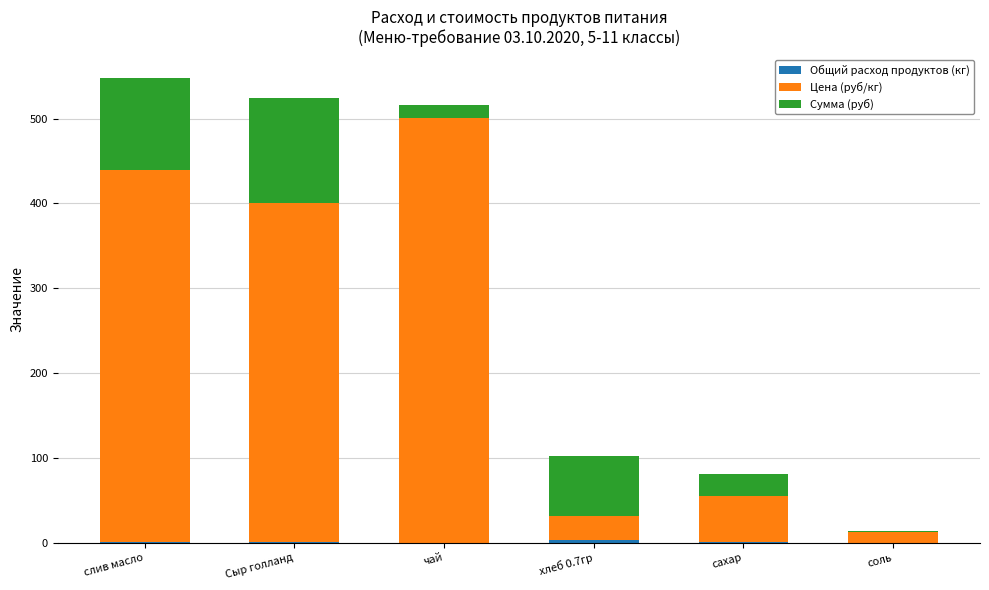

Are the bars grouped side by side (vs. stacked)?

No